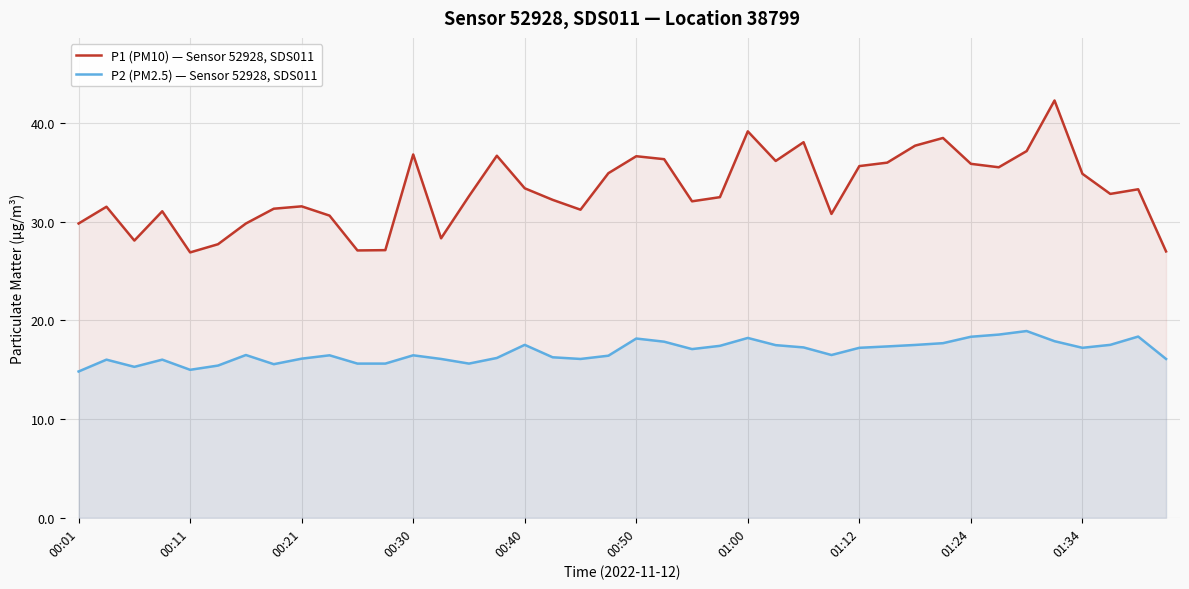

What is the difference between the maximum and minimum values in the P1 (PM10) — Sensor 52928, SDS011 series?

15.4